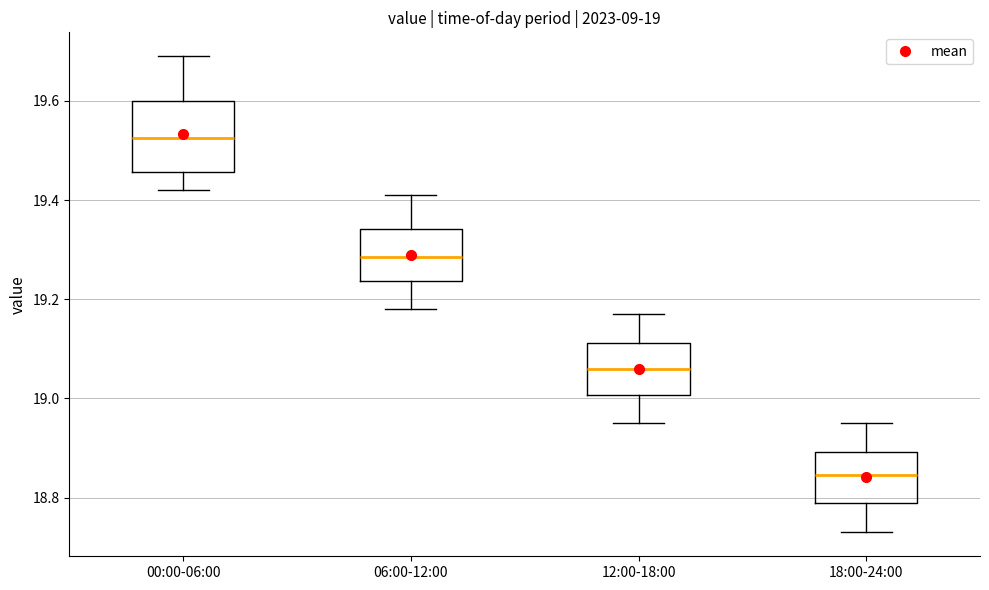

Which box has the lowest median line?

18:00-24:00